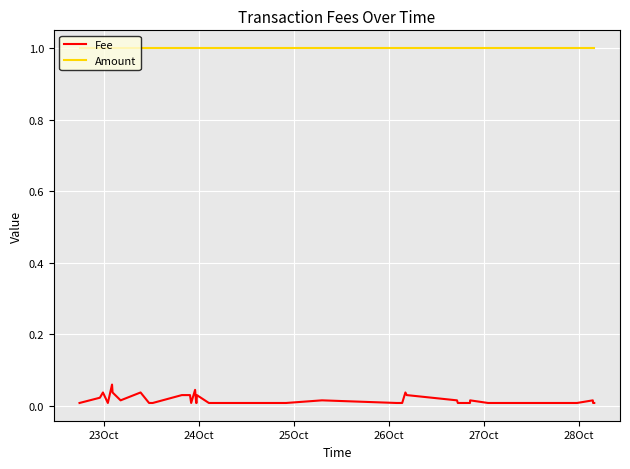

True or false: Fee and Amount intersect in this chart.

False